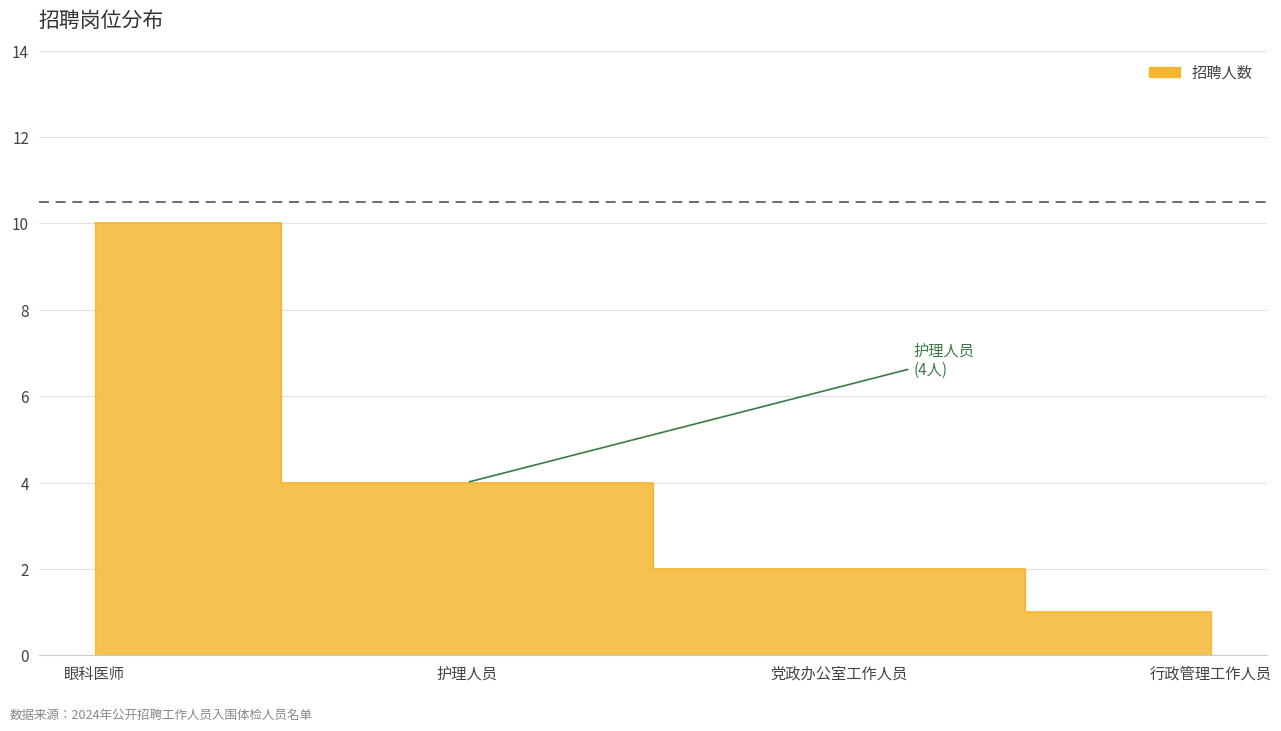

What is the change in value from 眼科医师 to 党政办公室工作人员?

-8